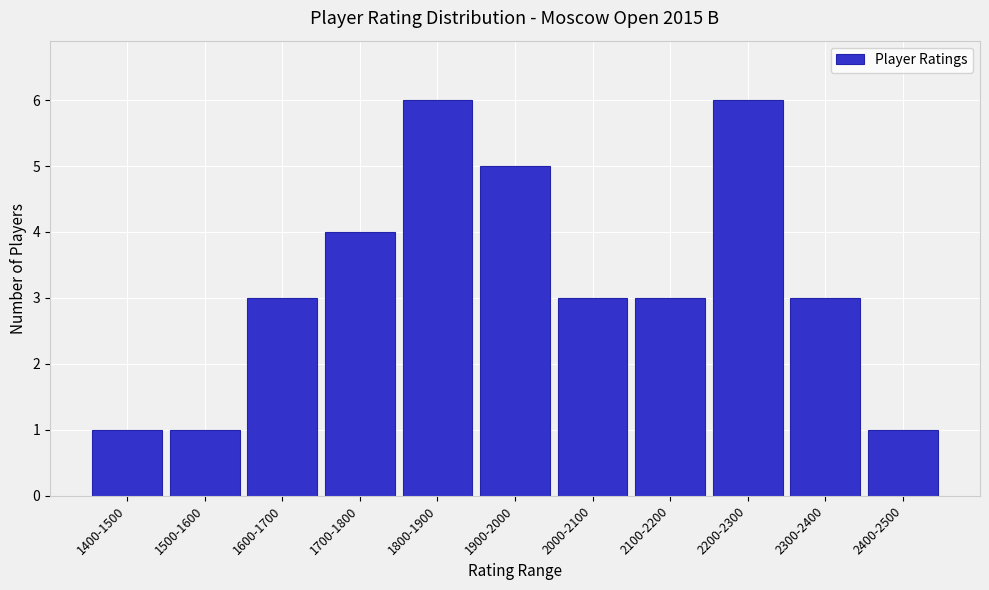

Reading left to right, list all the values displayed in this chart.

1	1	3	4	6	5	3	3	6	3	1